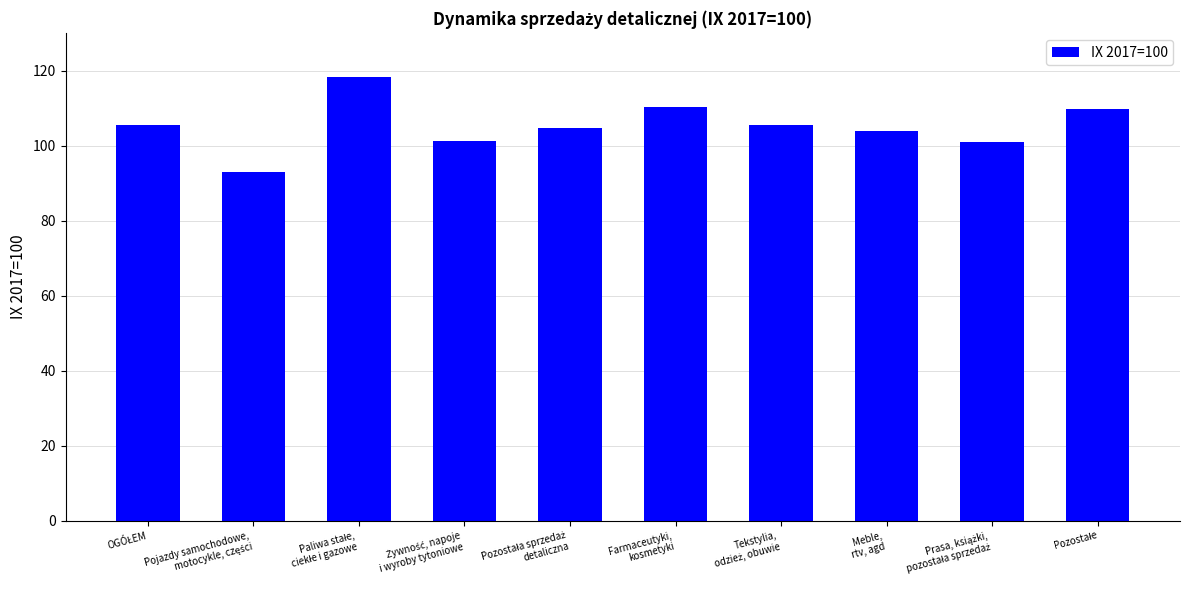

What is the value of the 9th bar from the left?

100.9